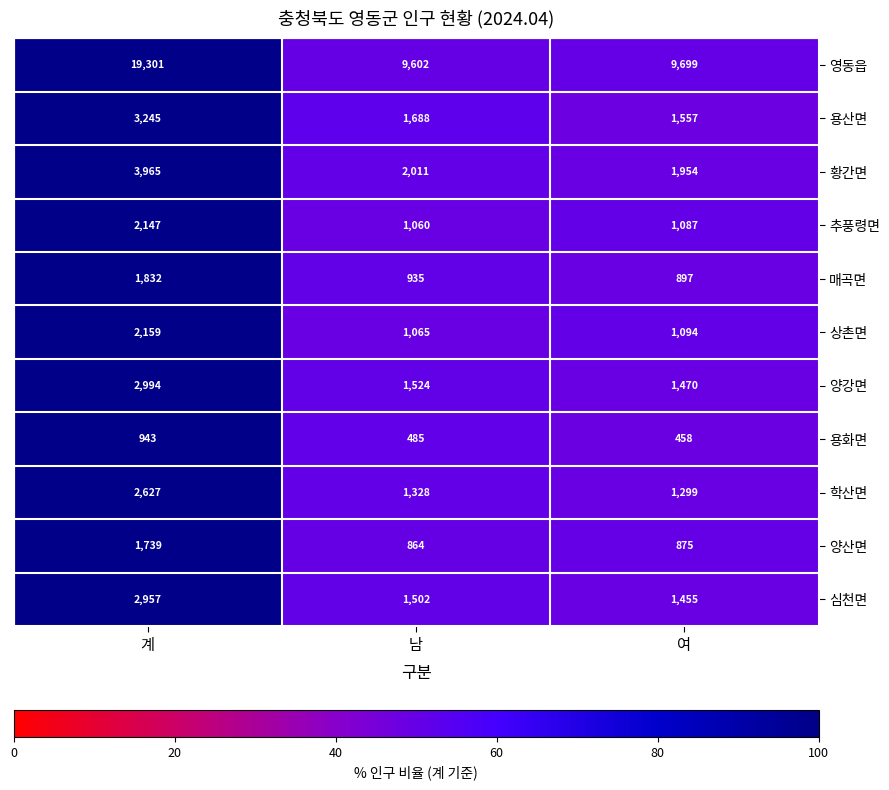

Rank the categories by 매곡면 value from lowest to highest.

여, 남, 계